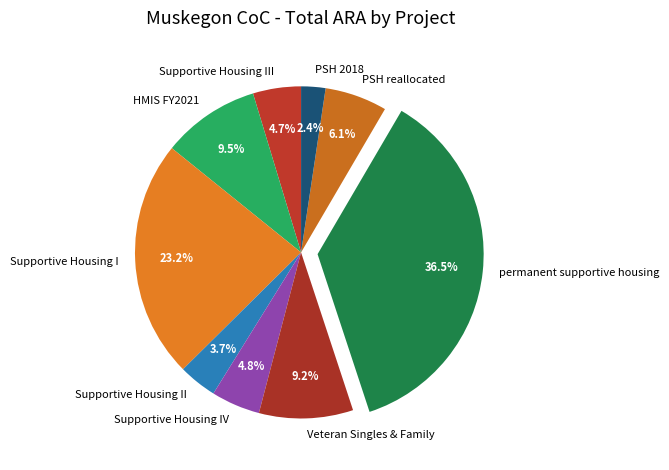

Combined, do permanent supportive housing and HMIS FY2021 account for over 50%?

No